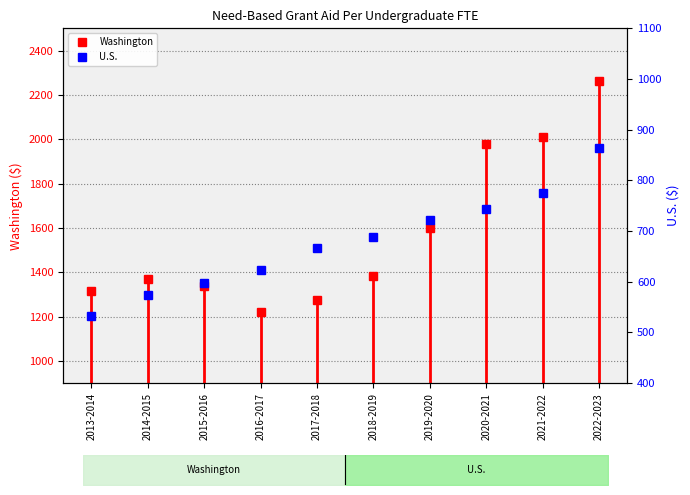

Between 2022-2023 and 2013-2014, which is larger?

2022-2023